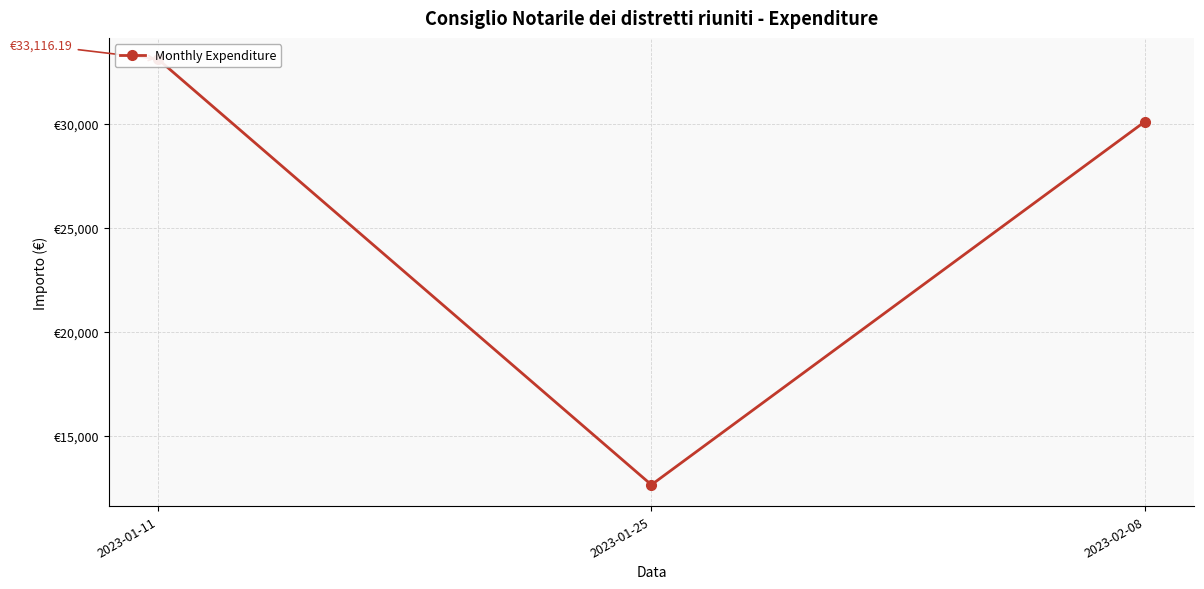

Reading left to right, what are all the values shown in this chart?

2023-01-11=33116.2	2023-01-25=12661.1	2023-02-08=30110.7